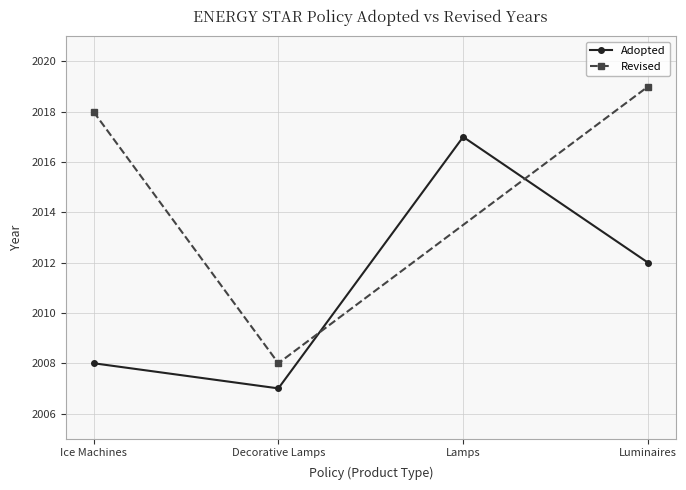

Rank the categories by value from highest to lowest.

Lamps, Luminaires, Ice Machines, Decorative Lamps